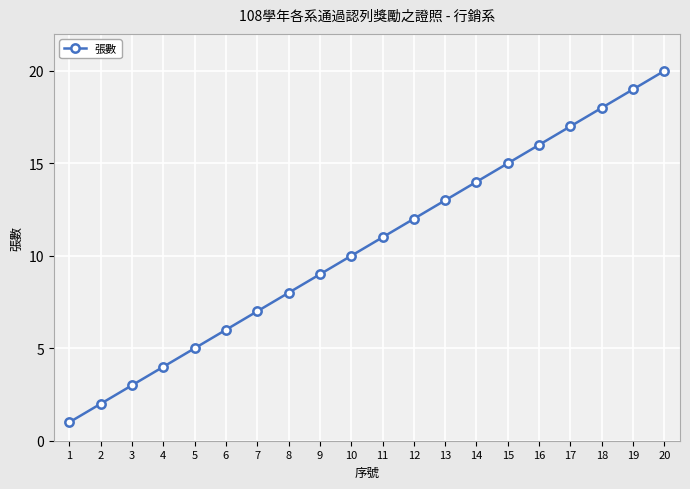

What is the value of the 13th point from the left?

13